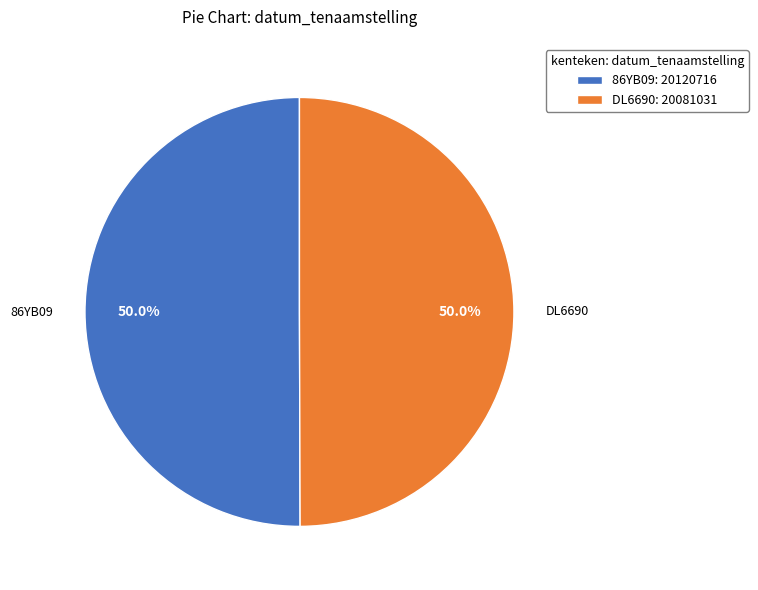

How much of the chart is everything except 86YB09?

50.0%